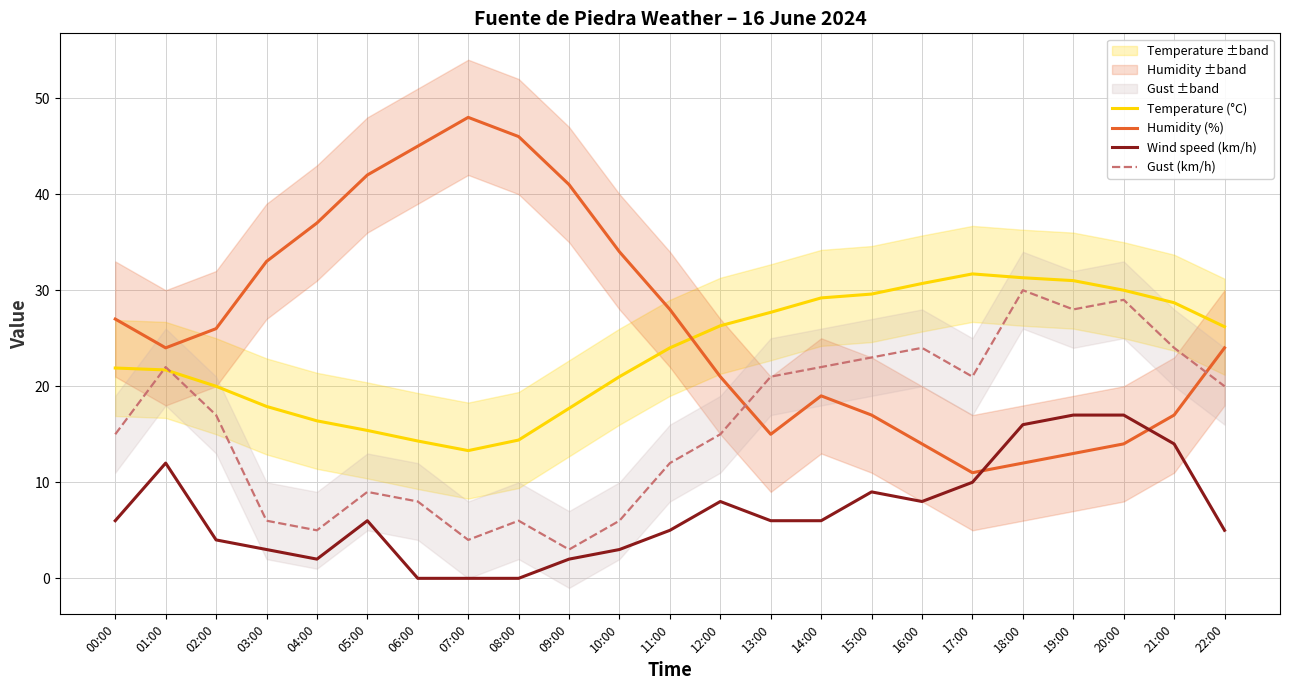

Between 07:00 and 14:00, which series saw the biggest shift?

Humidity (%)